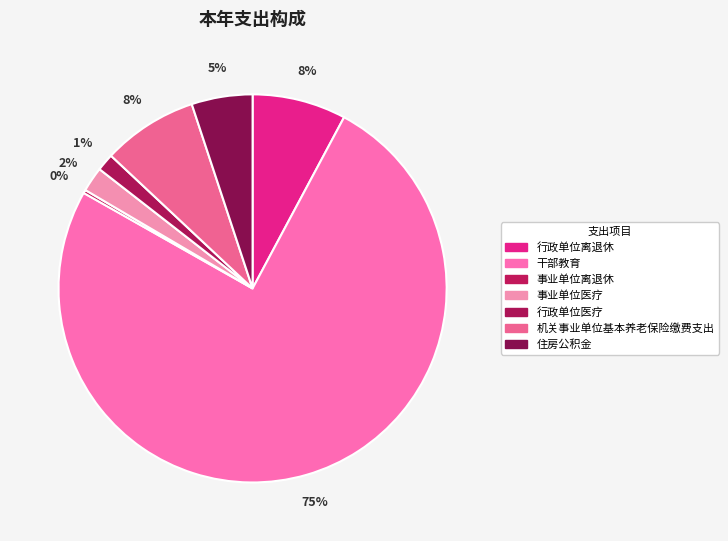

What percentage is the 机关事业单位基本养老保险缴费支出 slice, to the nearest percent?

8%